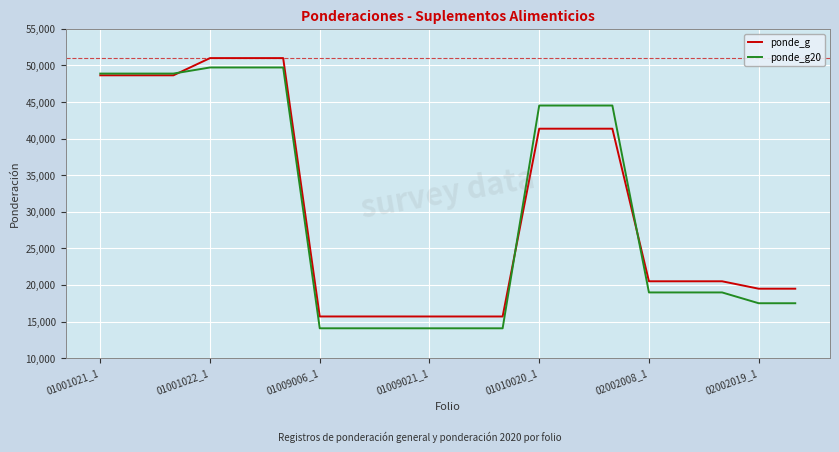

Rank the series by their maximum value, from lowest to highest.

ponde_g20, ponde_g